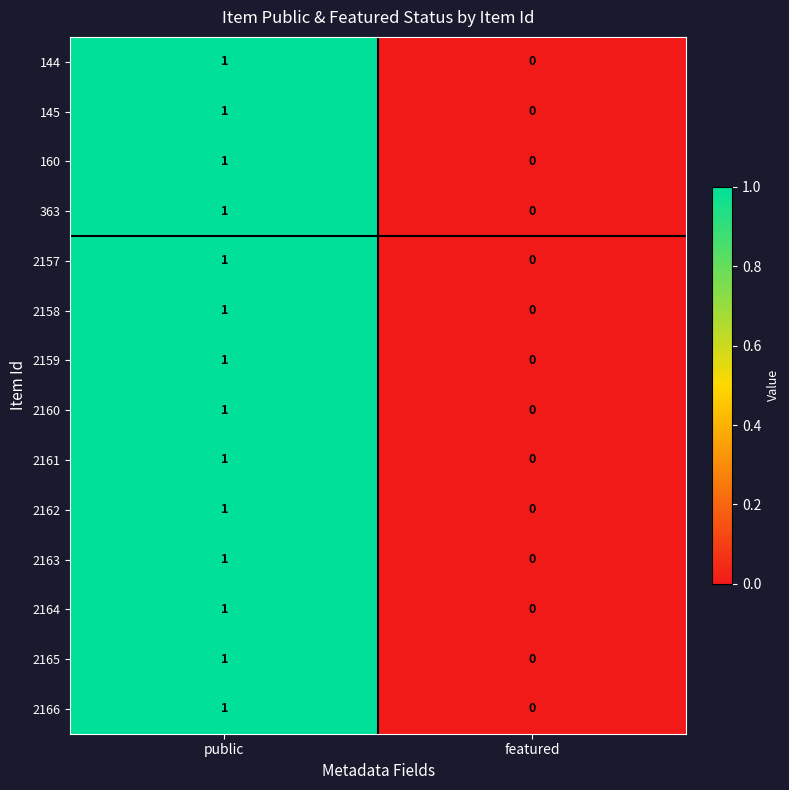

How many categories are shown in the chart?

2